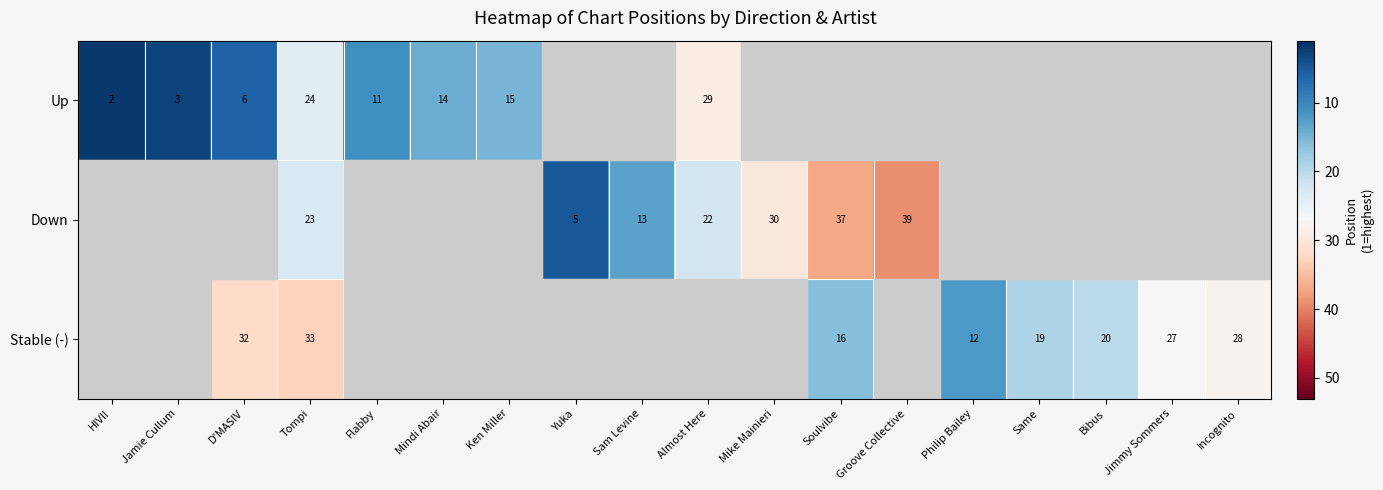

True or false: Up has a value of 6 at Flabby.

False